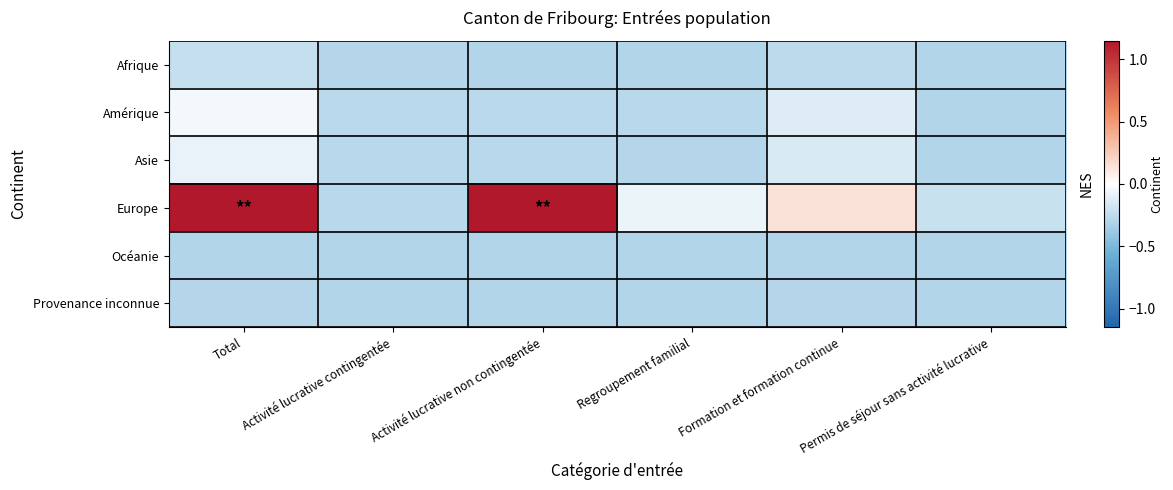

What is the smallest value displayed?

-0.3